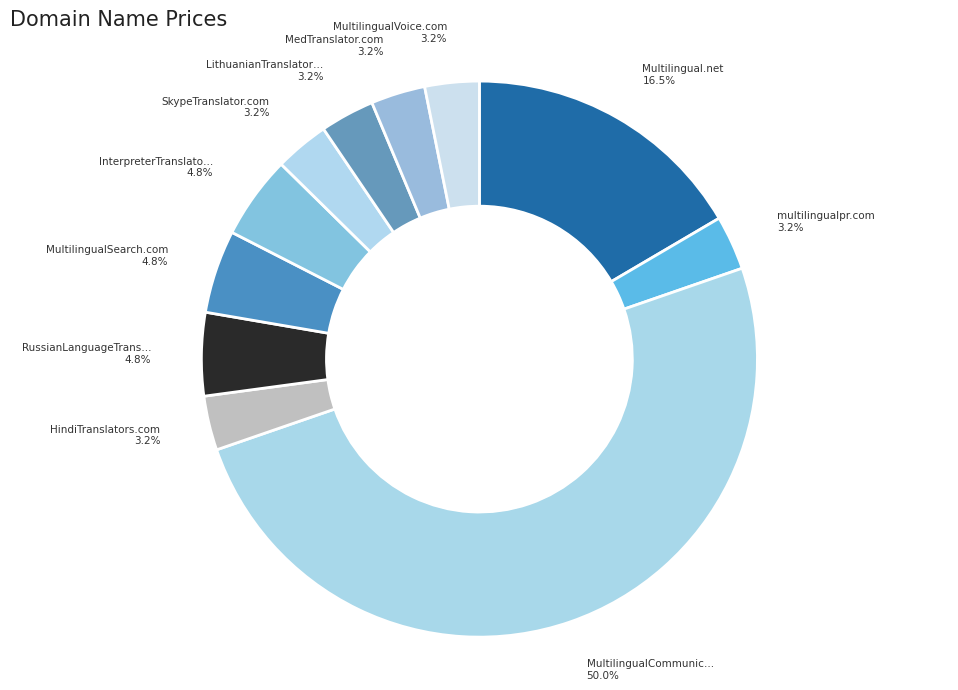

How many segments does this pie chart have?

11